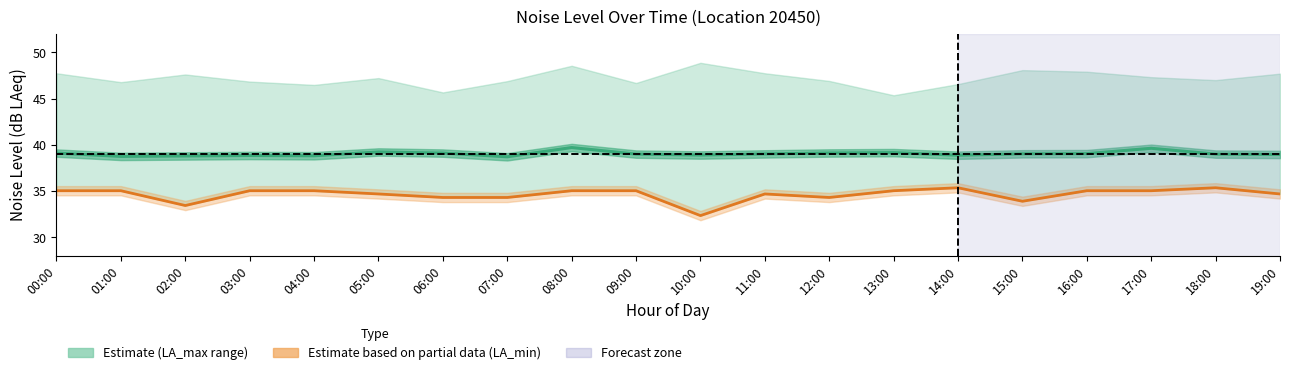

True or false: noise_LA_min and noise_LAeq cross at least once.

False